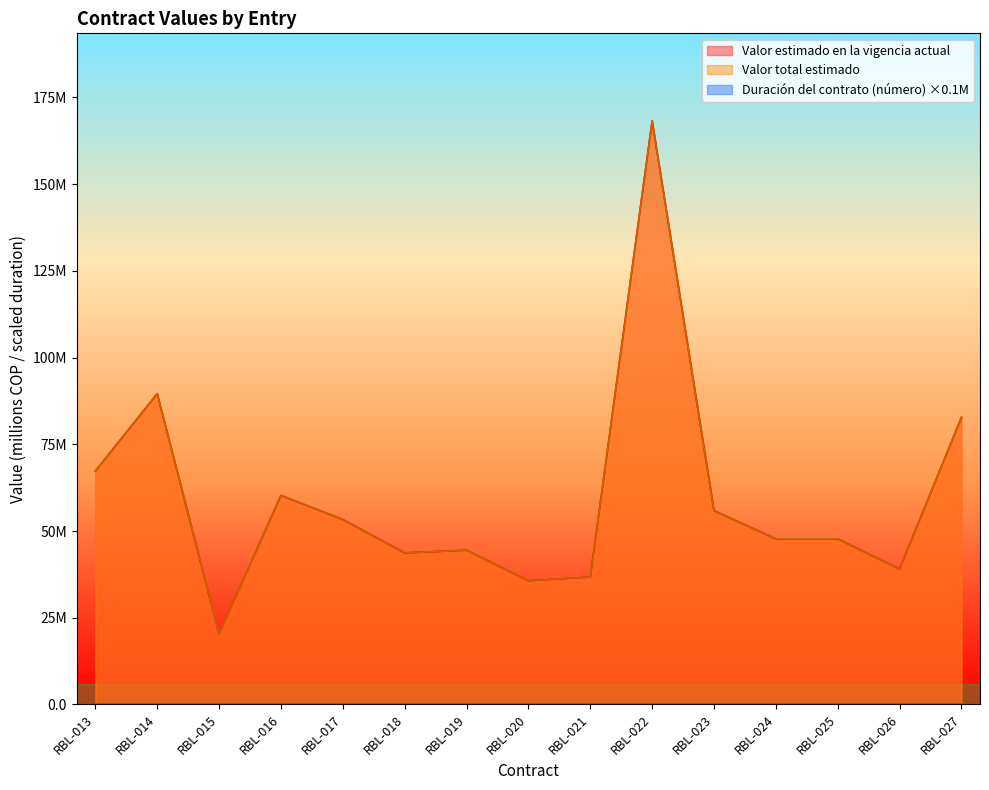

What is the total value across all series at RBL-022?

336.5